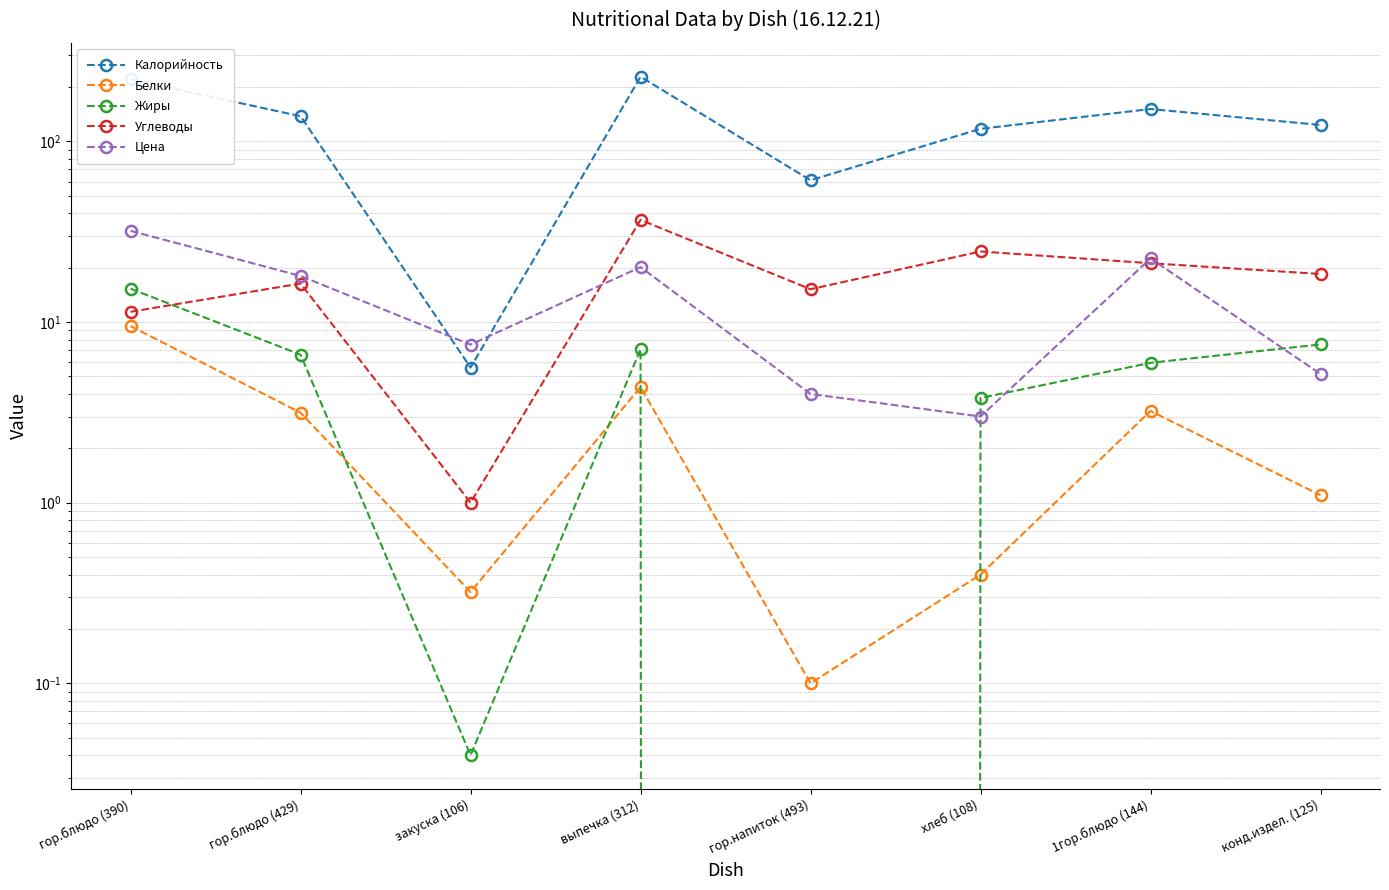

True or false: Углеводы has a value of 18.5 at конд.издел. (125).

True